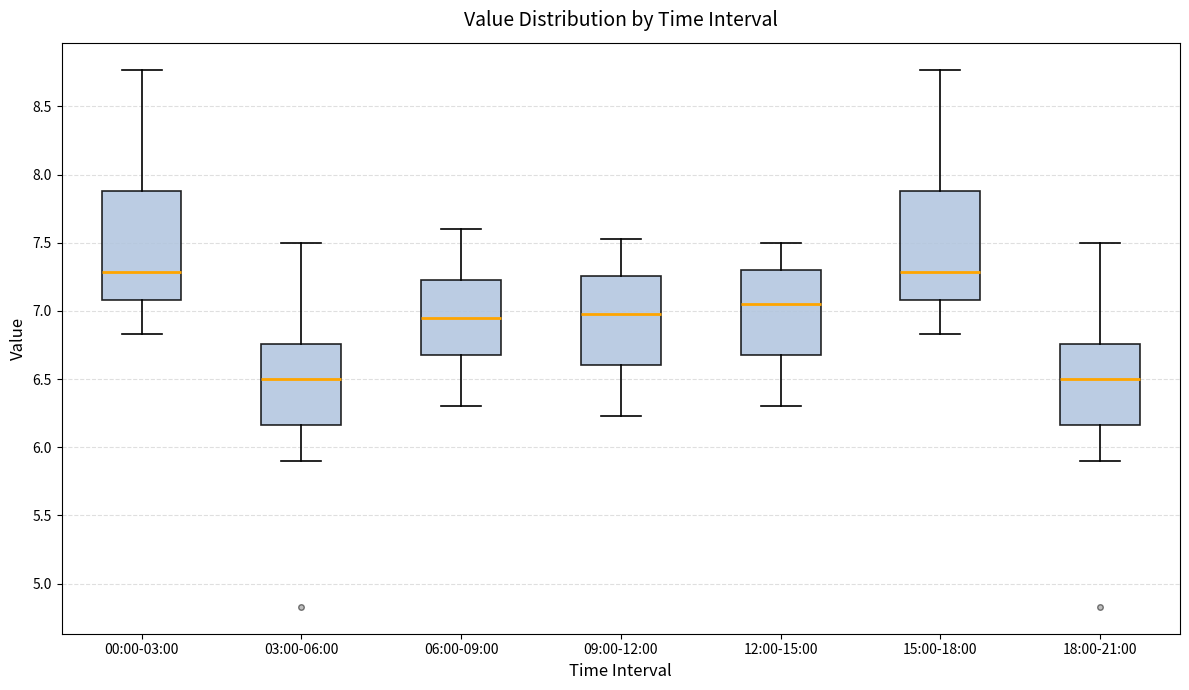

Reading left to right, transcribe this box plot: for each box, give where its median line is, the range the box spans, and where its two whiskers end, as read against the y-axis. The values are not printed on the chart, so give them approximately, as read against the axis.

00:00-03:00: median 7.30, box 7.10 to 7.90, whiskers 6.85 to 8.75
03:00-06:00: median 6.50, box 6.15 to 6.75, whiskers 5.90 to 7.50
06:00-09:00: median 6.95, box 6.70 to 7.25, whiskers 6.30 to 7.60
09:00-12:00: median 7.00, box 6.60 to 7.25, whiskers 6.25 to 7.55
12:00-15:00: median 7.05, box 6.70 to 7.30, whiskers 6.30 to 7.50
15:00-18:00: median 7.30, box 7.10 to 7.90, whiskers 6.85 to 8.75
18:00-21:00: median 6.50, box 6.15 to 6.75, whiskers 5.90 to 7.50